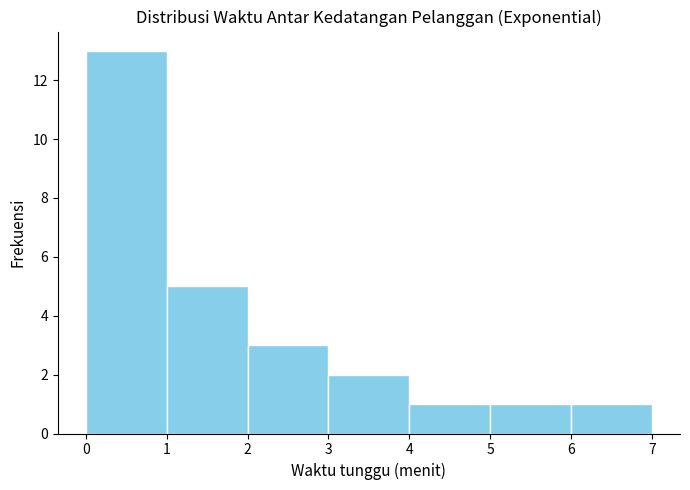

What is the height of the bar covering 2 to 3 on the x-axis? The values are not printed on the chart, so give them approximately, as read against the axis.

3